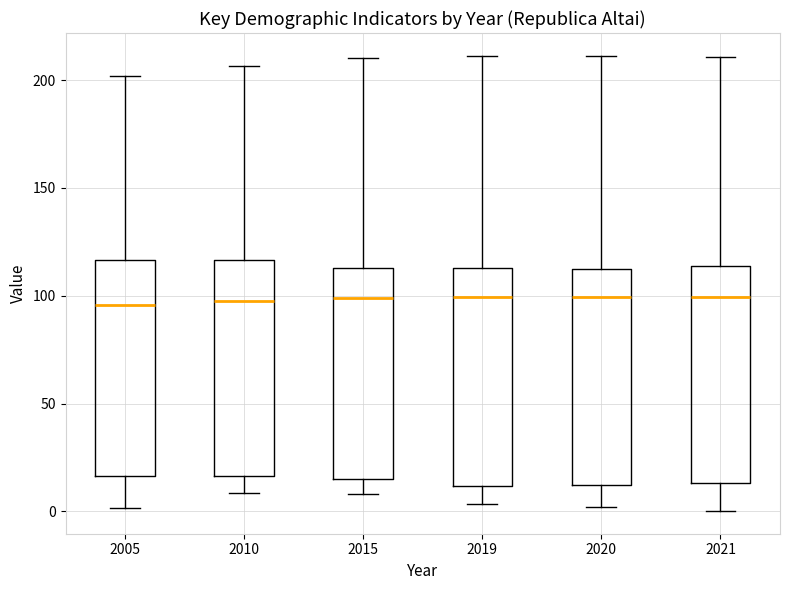

Reading left to right, read every box against the y-axis: the position of its median line, the range the box covers, and the ends of its whiskers. The values are not printed on the chart, so give them approximately, as read against the axis.

2005: median 95, box 15 to 115, whiskers 0 to 200
2010: median 100, box 15 to 115, whiskers 10 to 205
2015: median 100, box 15 to 115, whiskers 10 to 210
2019: median 100, box 10 to 115, whiskers 5 to 210
2020: median 100, box 10 to 115, whiskers 0 to 210
2021: median 100, box 15 to 115, whiskers 0 to 210